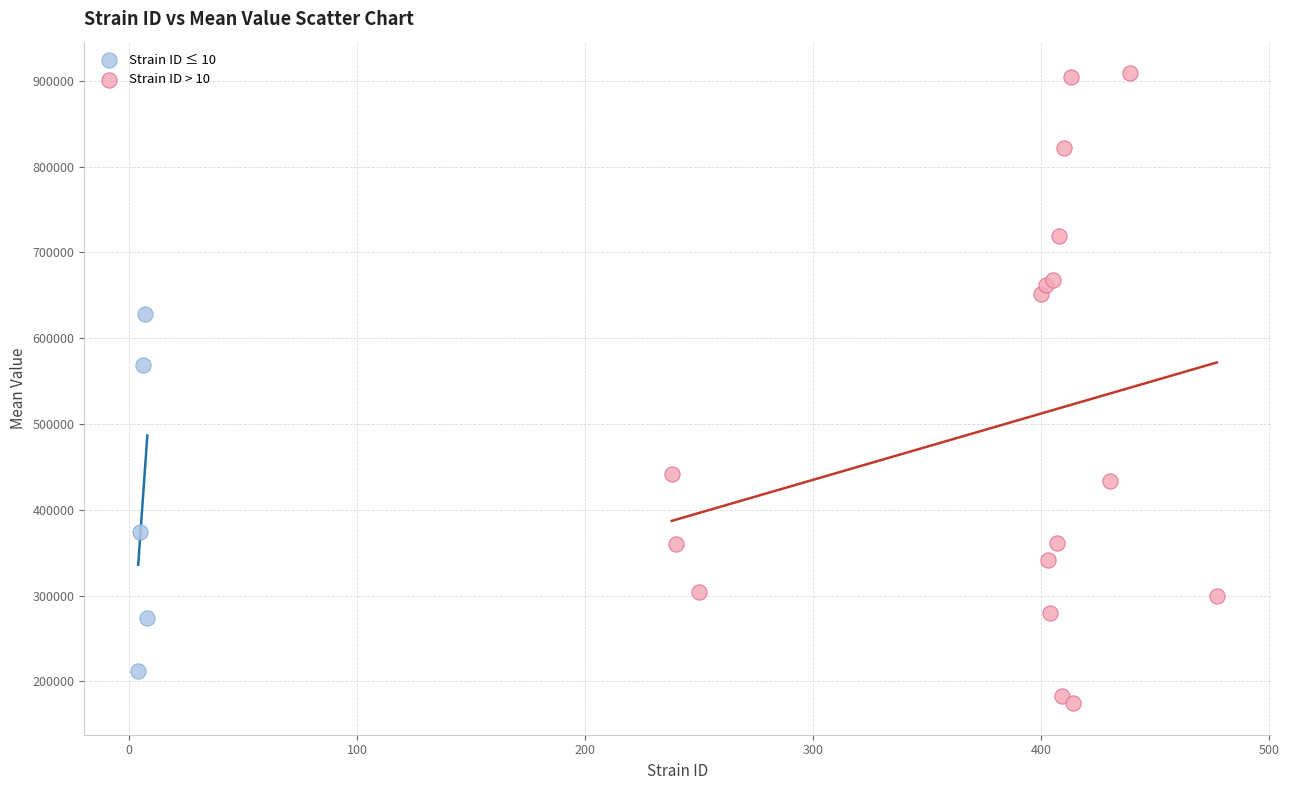

What are all the series names shown in the legend?

Strain ID ≤ 10, Strain ID > 10